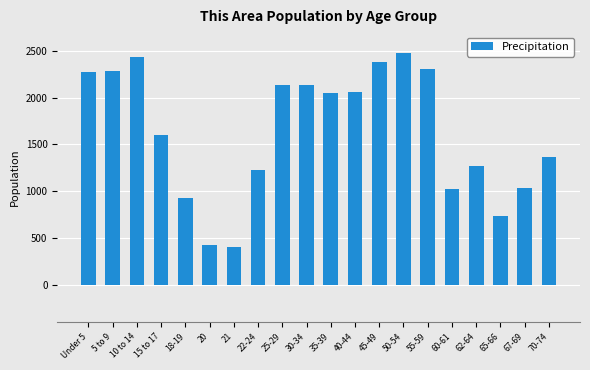

Is it true that the value at 67-69 is 1031?

True